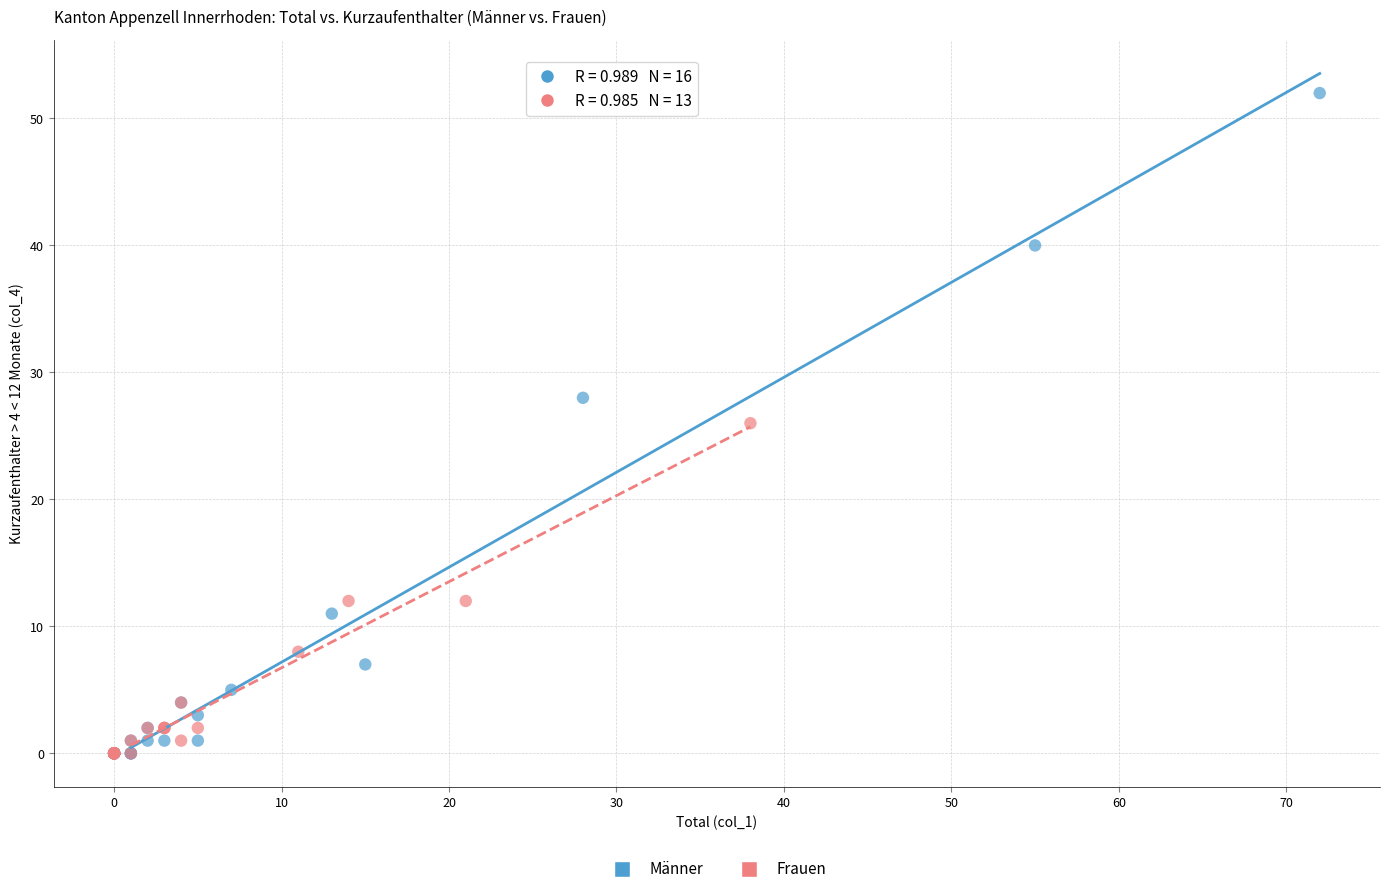

Which series has the largest Y range (max minus min)?

Männer